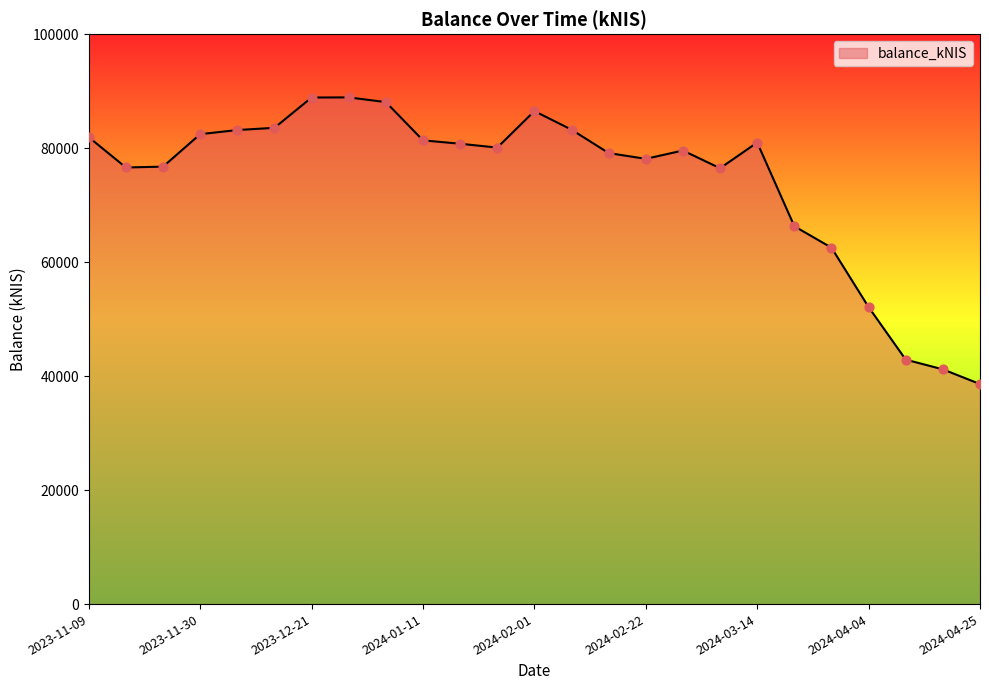

What is the difference between the maximum and minimum values?

50299.4